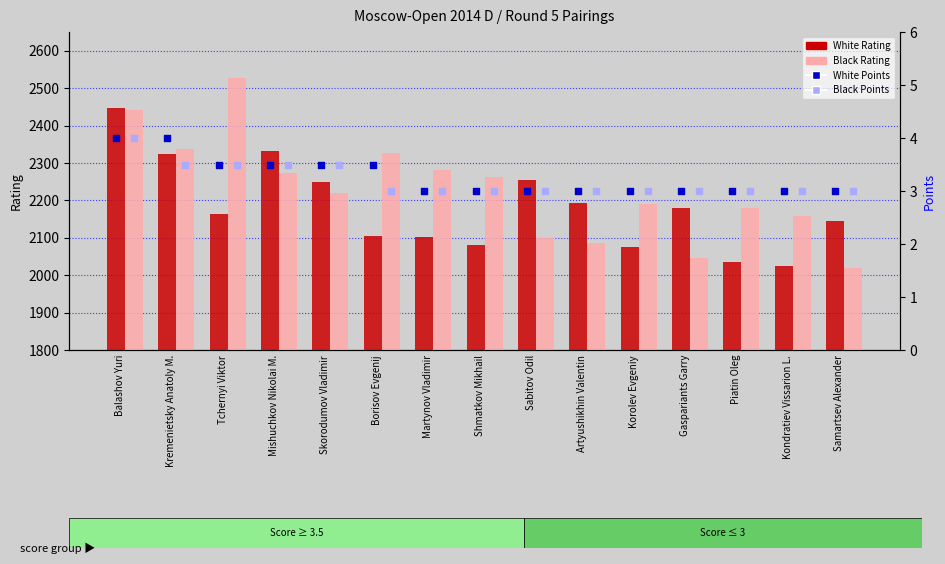

Which series contains the lowest Y value?

White Points